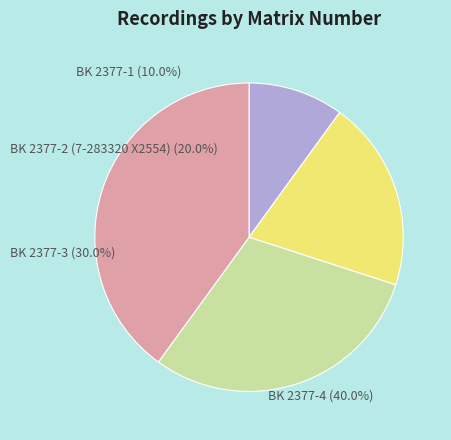

How many segments does this pie chart have?

4